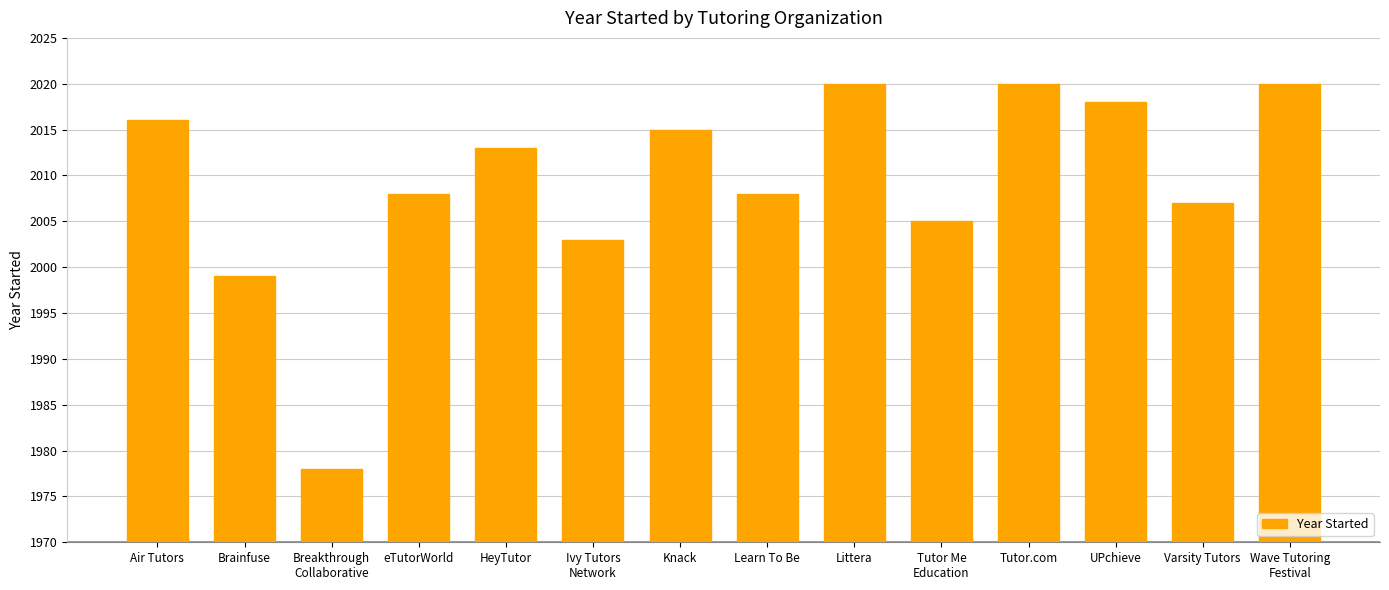

The chart shows a value of 3289 at Tutor.com. True or false?

False